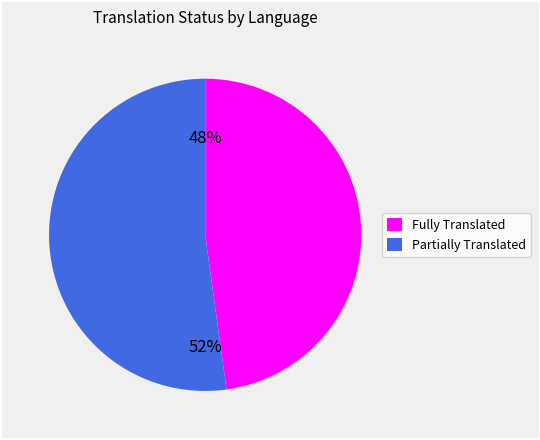

The Partially Translated slice represents 47% of the pie. True or false?

False